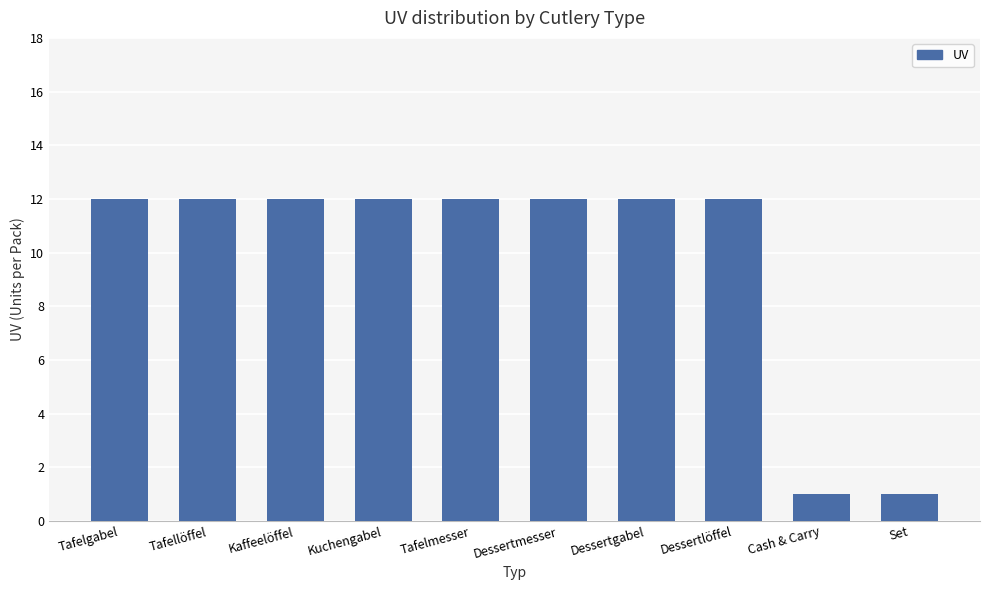

The chart shows a value of 6 at Dessertgabel. True or false?

False